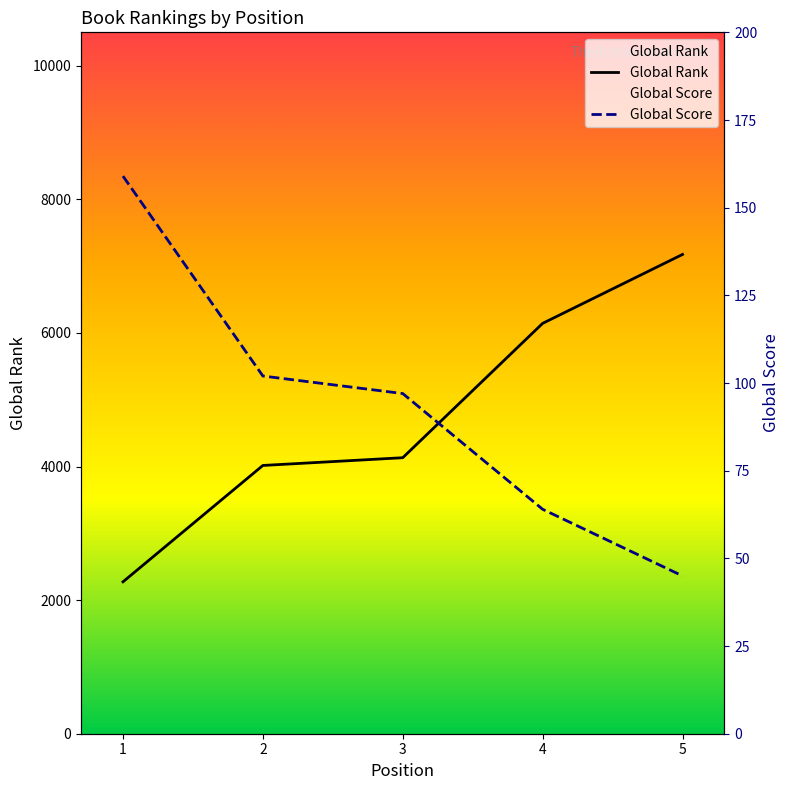

What is the difference between the Global Rank values at 2 and 5?

3159